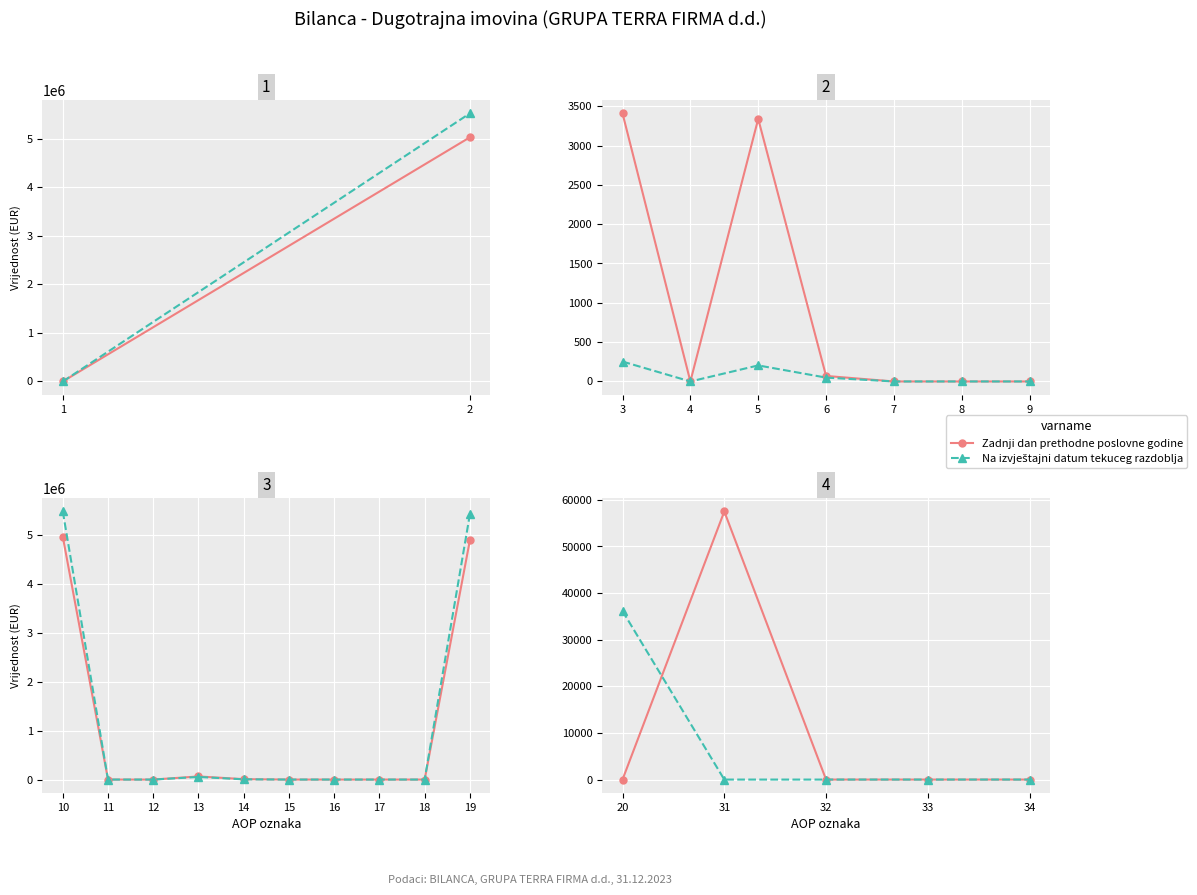

Where is Zadnji dan prethodne poslovne godine nearest to the value 28754?

20